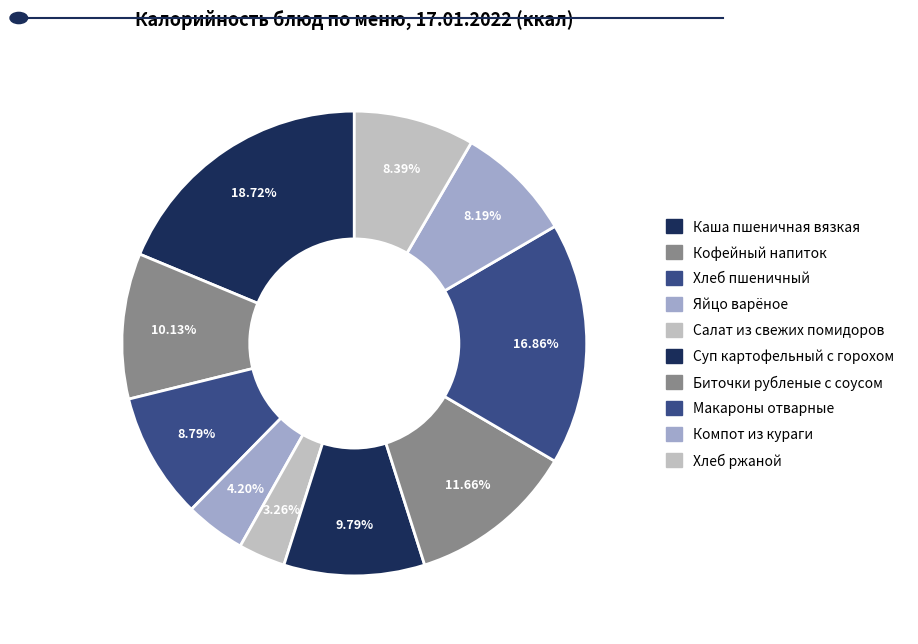

Does Биточки рубленые с соусом account for over 50% of the chart?

No